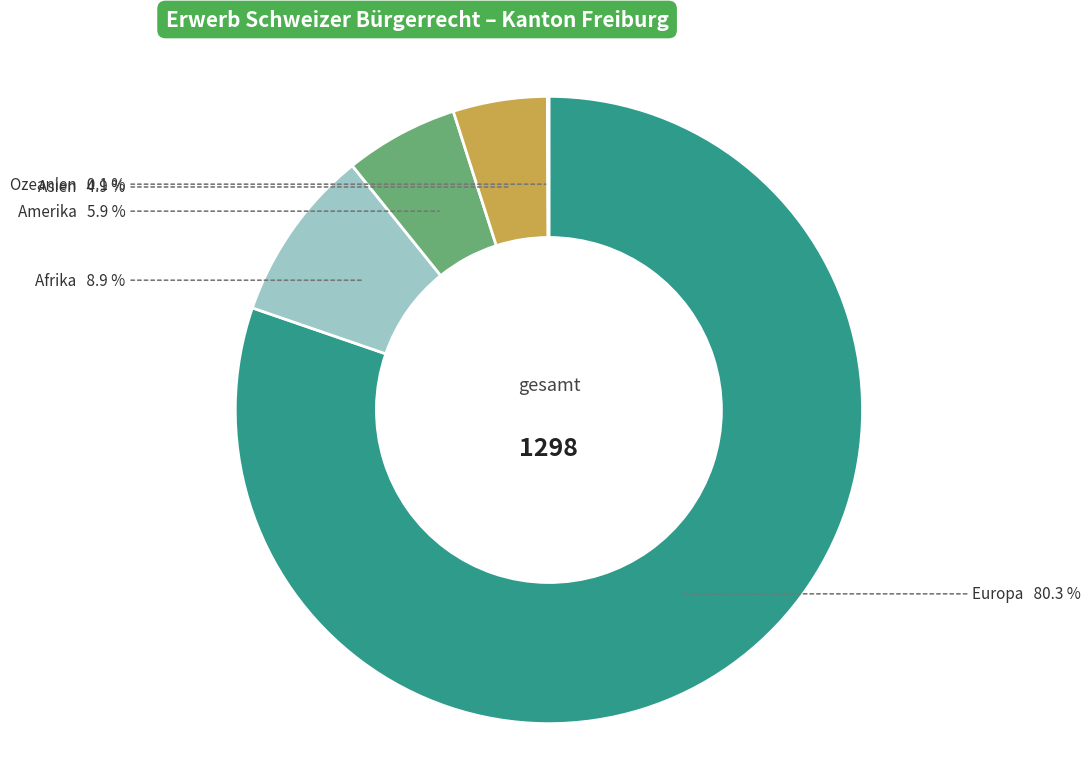

Is the sum of Amerika and Europa greater than half?

Yes